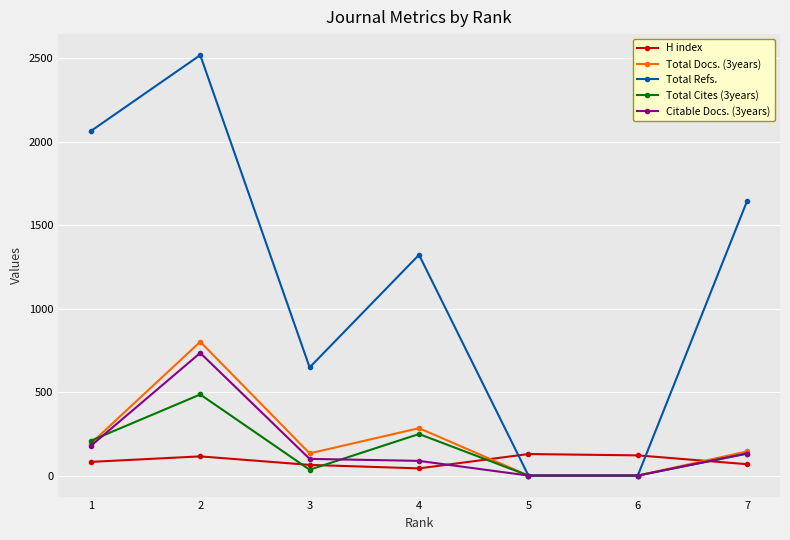

How many lines are shown in the chart?

5